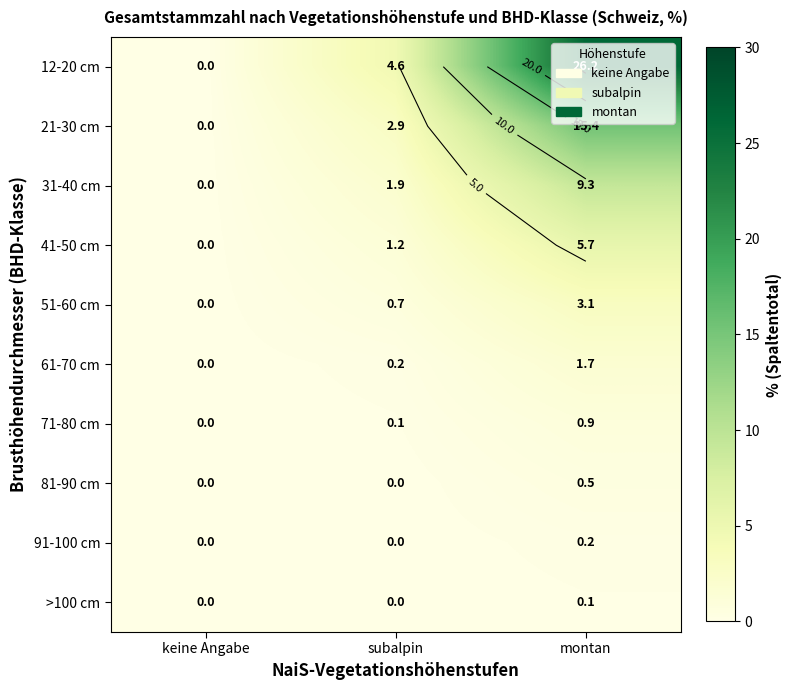

Rank the series by their maximum value, from highest to lowest.

12-20 cm, 21-30 cm, 31-40 cm, 41-50 cm, 51-60 cm, 61-70 cm, 71-80 cm, 81-90 cm, 91-100 cm, >100 cm